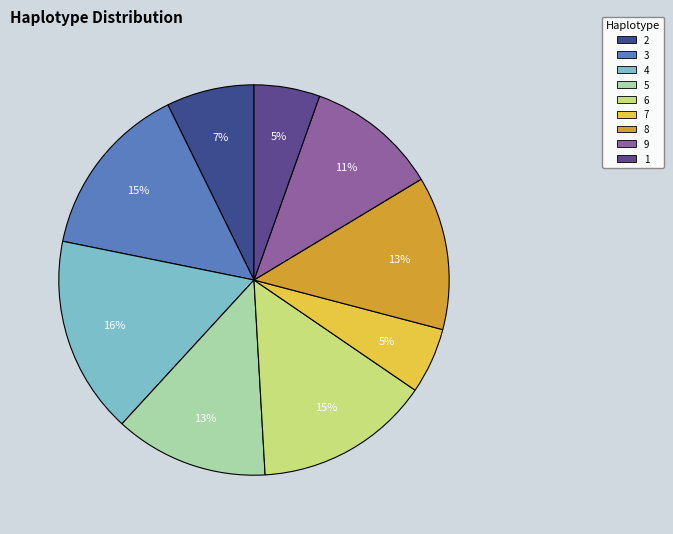

To the nearest percent, what is the difference between the largest and smallest slice percentages?

11%